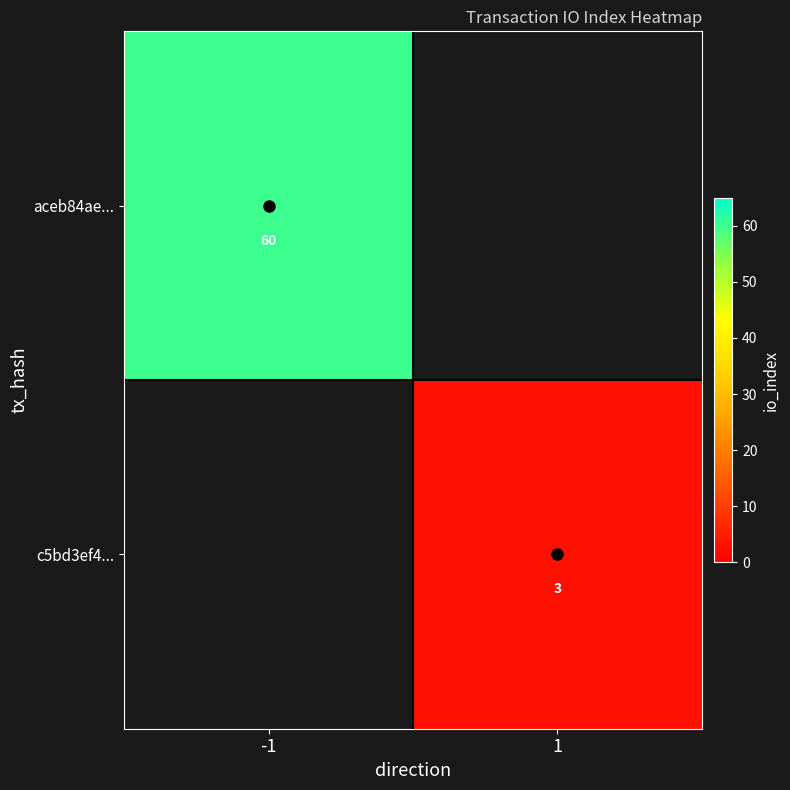

At how many categories does at least one series exceed 4?

1